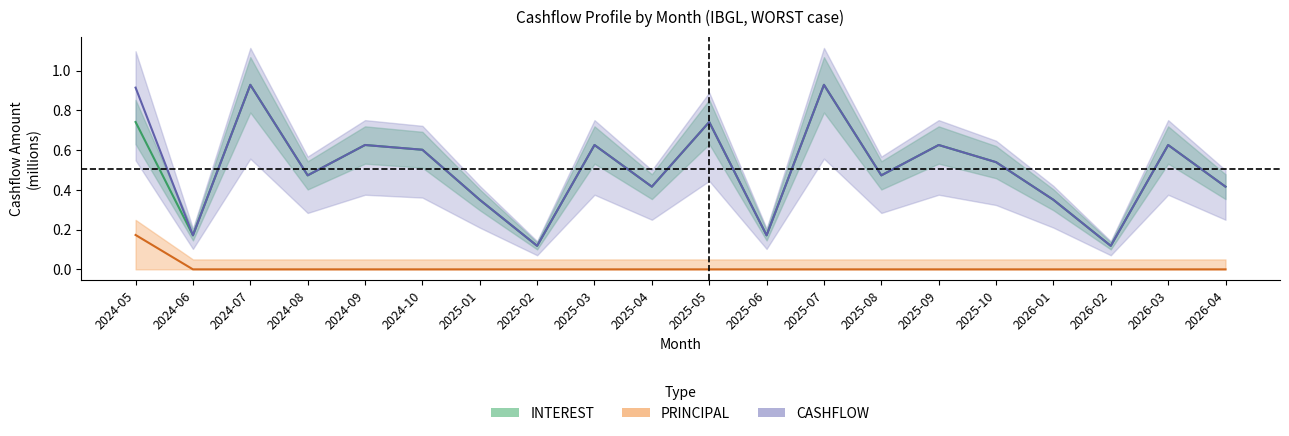

What is the total value across all series at 2025-10?

1.1